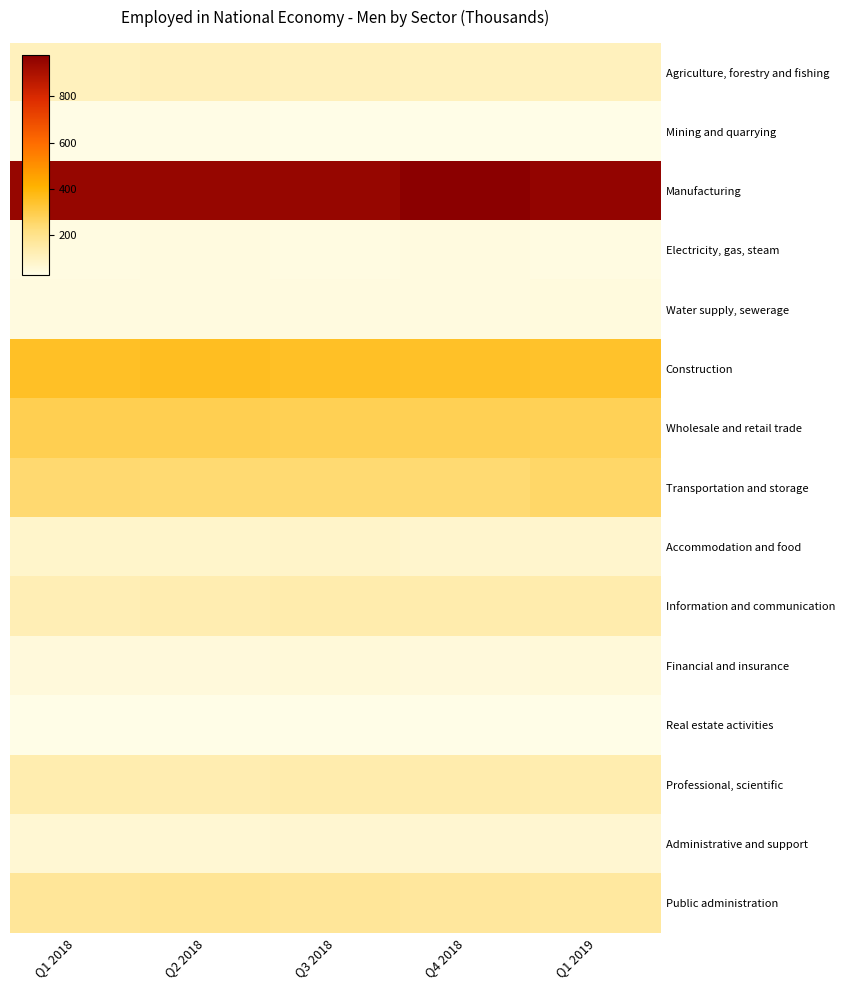

Reading left to right, list all the values displayed in this chart.

Agriculture, forestry and fishing: Q1 2018=104.7	Q2 2018=111.1	Q3 2018=108.3	Q4 2018=103.6	Q1 2019=106.4
Mining and quarrying: Q1 2018=31.8	Q2 2018=31.3	Q3 2018=28.7	Q4 2018=28.7	Q1 2019=27.2
Manufacturing: Q1 2018=953.8	Q2 2018=951.7	Q3 2018=951.3	Q4 2018=979.2	Q1 2019=958.9
Electricity, gas, steam: Q1 2018=39.8	Q2 2018=41.1	Q3 2018=39.1	Q4 2018=40.5	Q1 2019=39.1
Water supply, sewerage: Q1 2018=41.9	Q2 2018=42.5	Q3 2018=41.5	Q4 2018=42.1	Q1 2019=44.9
Construction: Q1 2018=351.7	Q2 2018=357.0	Q3 2018=352.3	Q4 2018=348.9	Q1 2019=343.4
Wholesale and retail trade: Q1 2018=286.2	Q2 2018=289.0	Q3 2018=284.6	Q4 2018=284.3	Q1 2019=280.5
Transportation and storage: Q1 2018=242.5	Q2 2018=239.9	Q3 2018=239.1	Q4 2018=240.5	Q1 2019=253.6
Accommodation and food: Q1 2018=78.9	Q2 2018=77.4	Q3 2018=82.0	Q4 2018=74.5	Q1 2019=75.3
Information and communication: Q1 2018=118.9	Q2 2018=127.9	Q3 2018=134.0	Q4 2018=135.9	Q1 2019=134.1
Financial and insurance: Q1 2018=48.0	Q2 2018=50.7	Q3 2018=51.9	Q4 2018=50.3	Q1 2019=53.0
Real estate activities: Q1 2018=26.3	Q2 2018=24.1	Q3 2018=24.6	Q4 2018=24.5	Q1 2019=25.2
Professional, scientific: Q1 2018=133.1	Q2 2018=128.6	Q3 2018=136.3	Q4 2018=135.5	Q1 2019=131.7
Administrative and support: Q1 2018=65.0	Q2 2018=64.3	Q3 2018=66.5	Q4 2018=69.3	Q1 2019=68.2
Public administration: Q1 2018=173.3	Q2 2018=180.5	Q3 2018=173.9	Q4 2018=165.2	Q1 2019=162.6